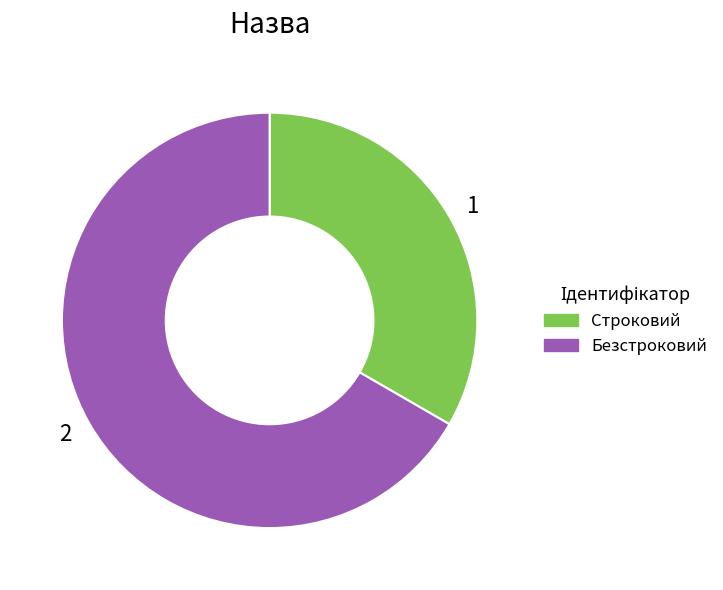

Approximately how many times larger is the value at 1 compared to 2?

0.5